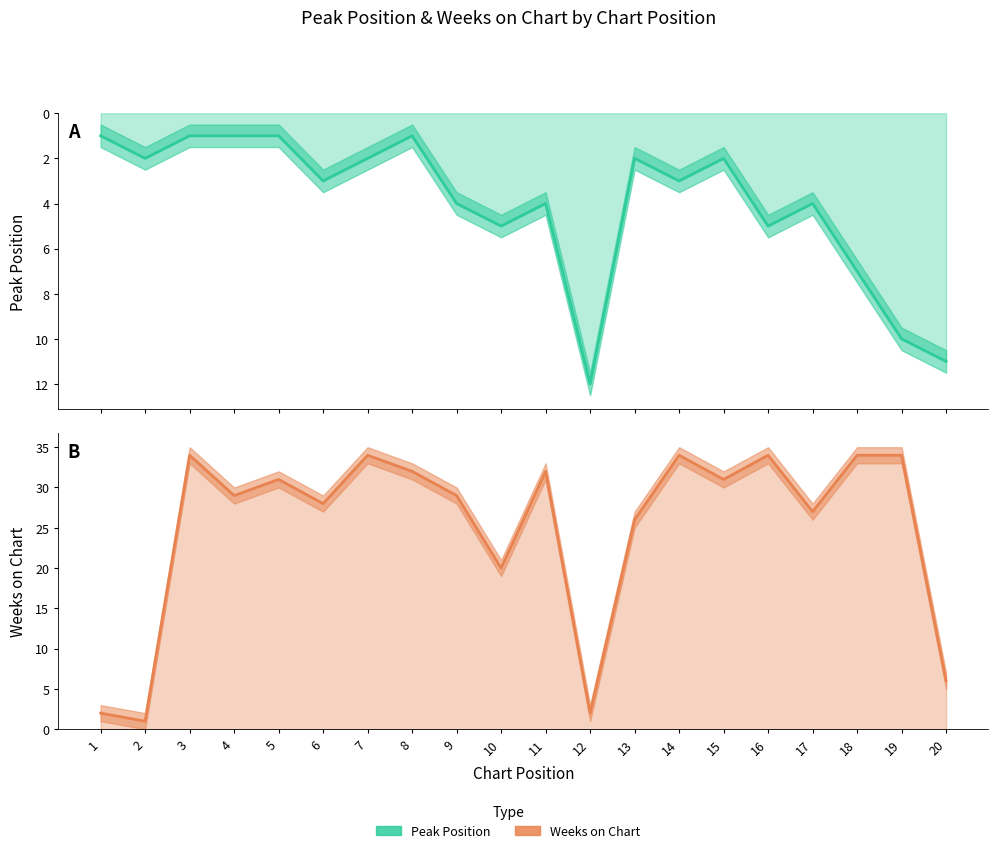

How many data points does each series have?

20